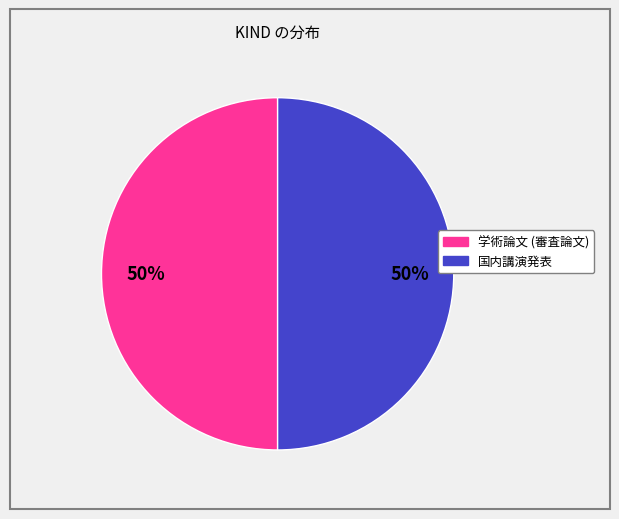

Count the number of slices in the pie.

2